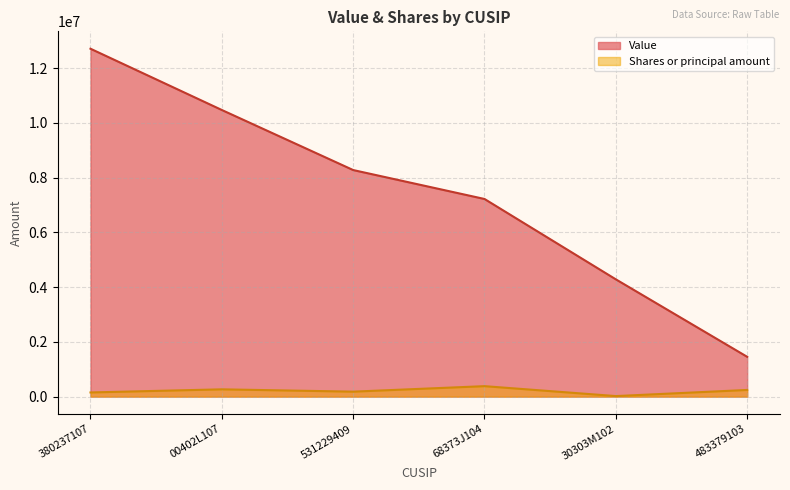

How many interior local peaks does the Shares or principal amount series have?

2